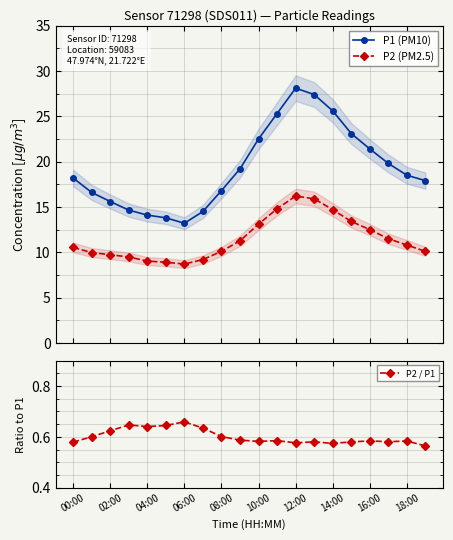

What is the value of the P1 (PM10) point at the 12th from the left?

25.3